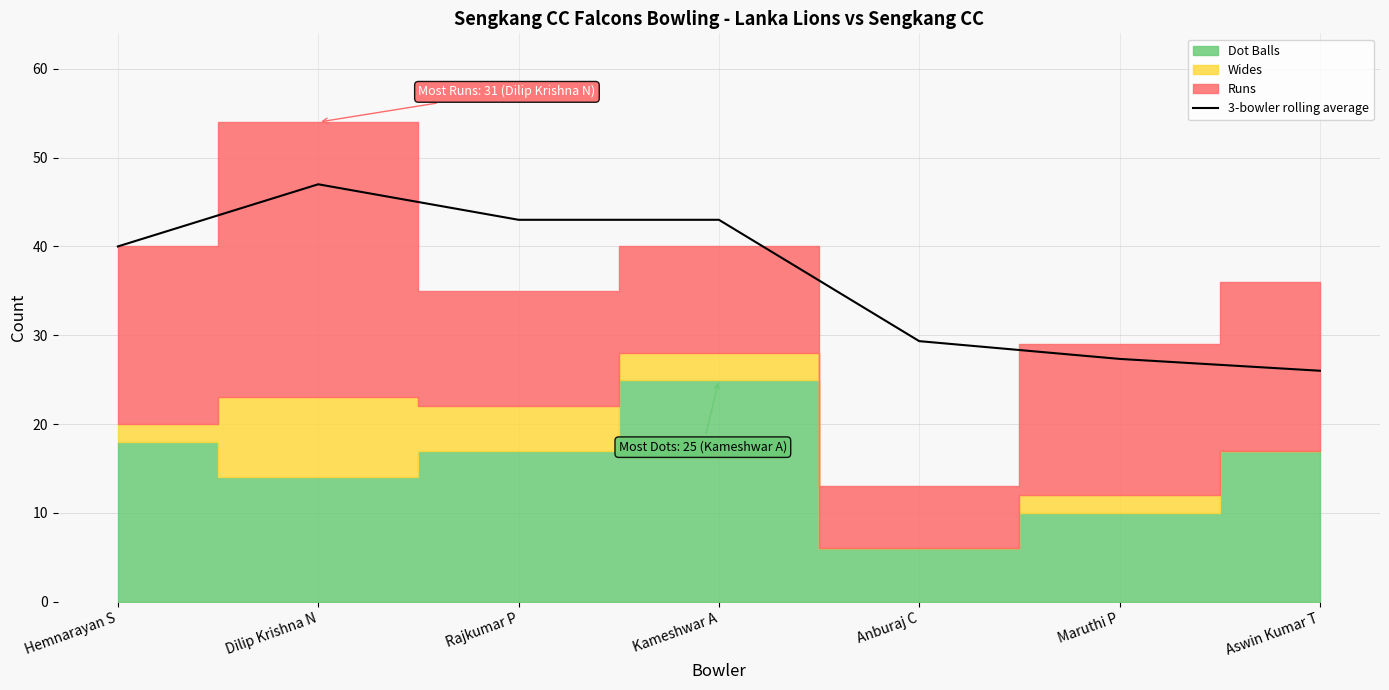

True or false: there are more than 0 points higher than both neighbors.

True